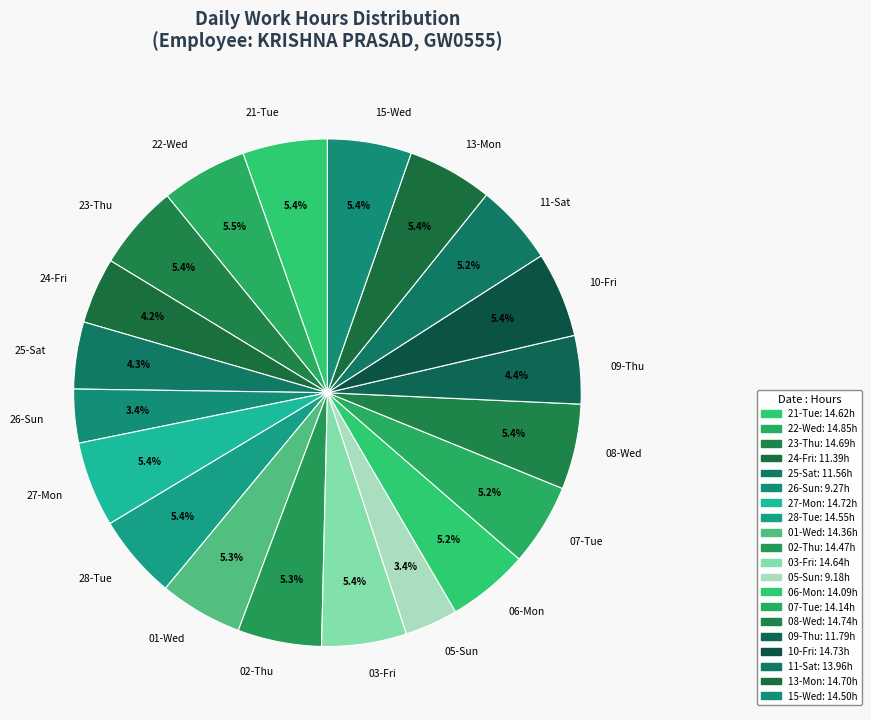

Between 07-Tue and 09-Thu, which is larger?

07-Tue